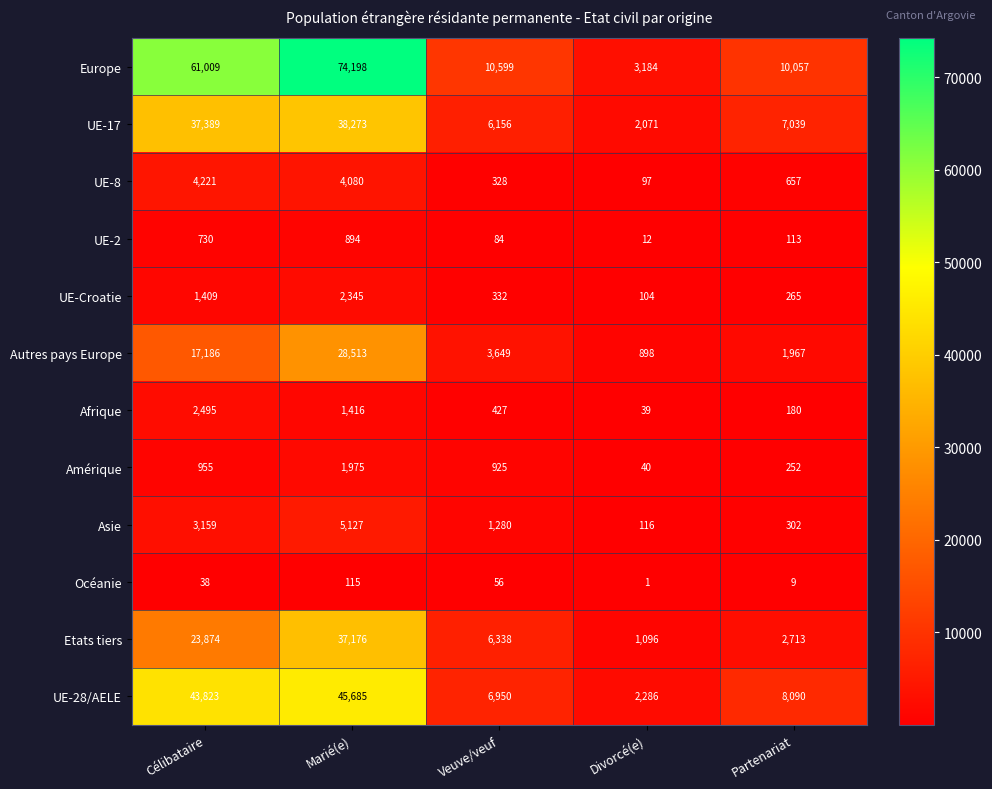

What is the difference between the second highest and minimum values in the UE-2 series?

718